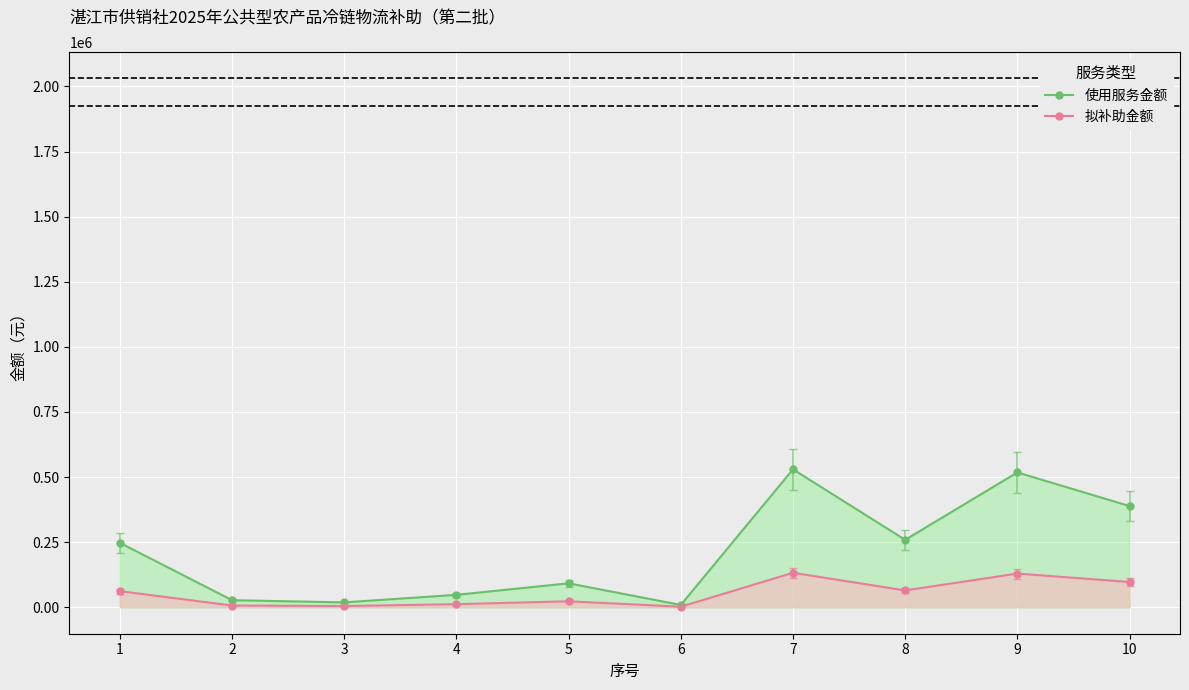

Rank the series by their average value, from lowest to highest.

拟补助金额, 使用服务金额